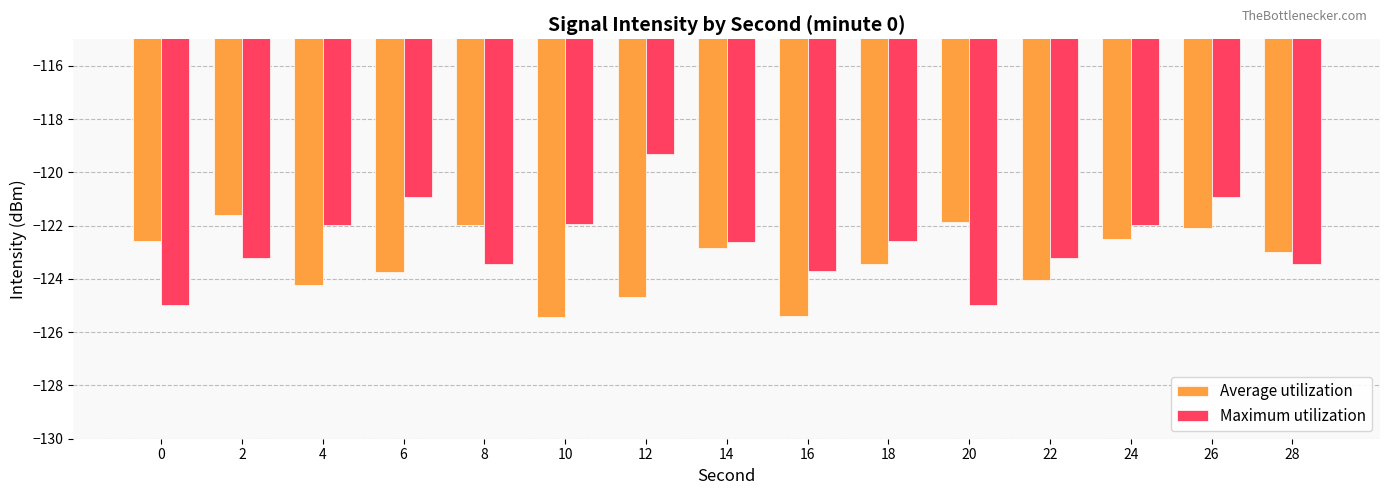

Is the value of Maximum utilization at 10 greater than the value of Average utilization at 0?

Yes